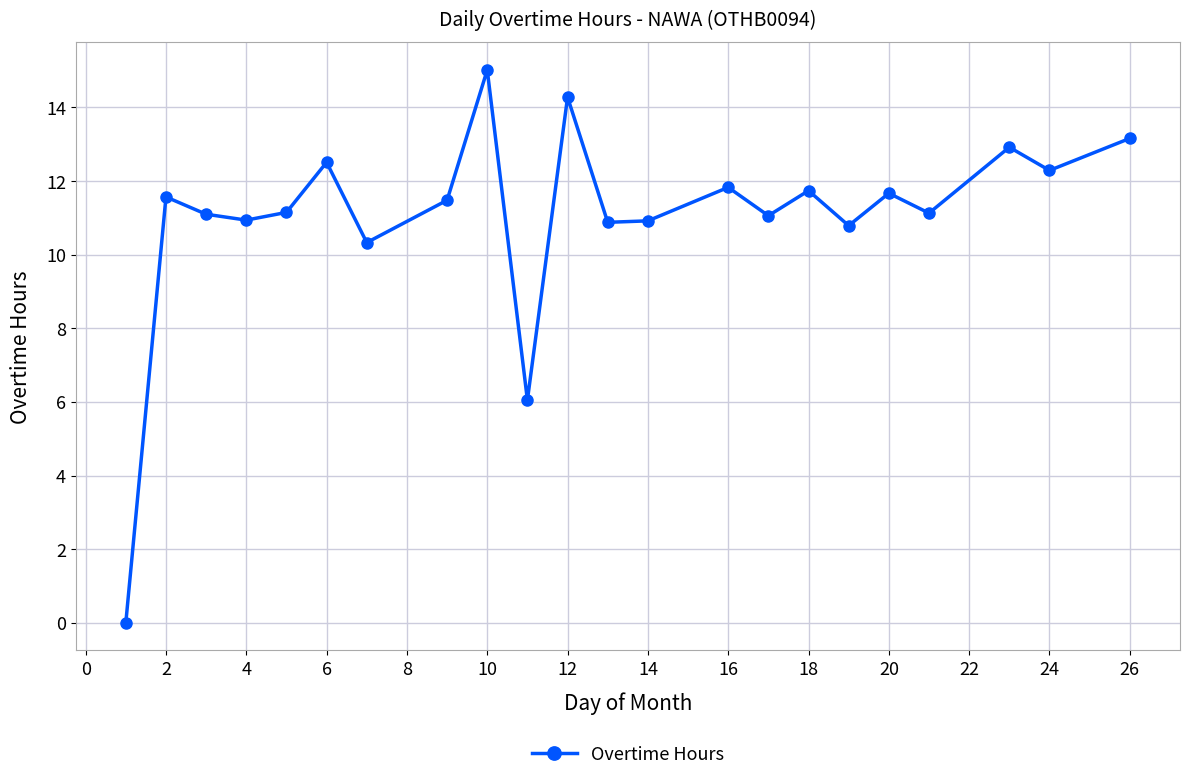

How many values are above zero?

21